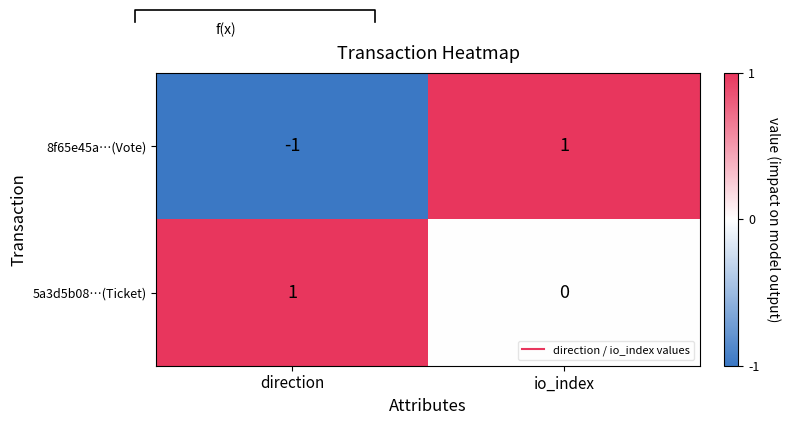

How many positive values does the 5a3d5b08…(Ticket) series have?

1